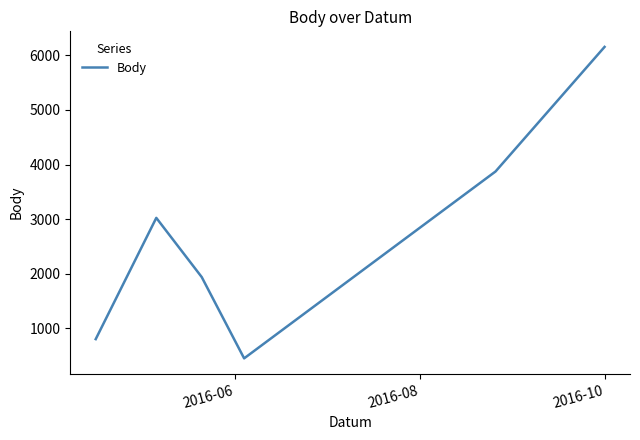

What is the difference between the maximum and minimum values?

5702